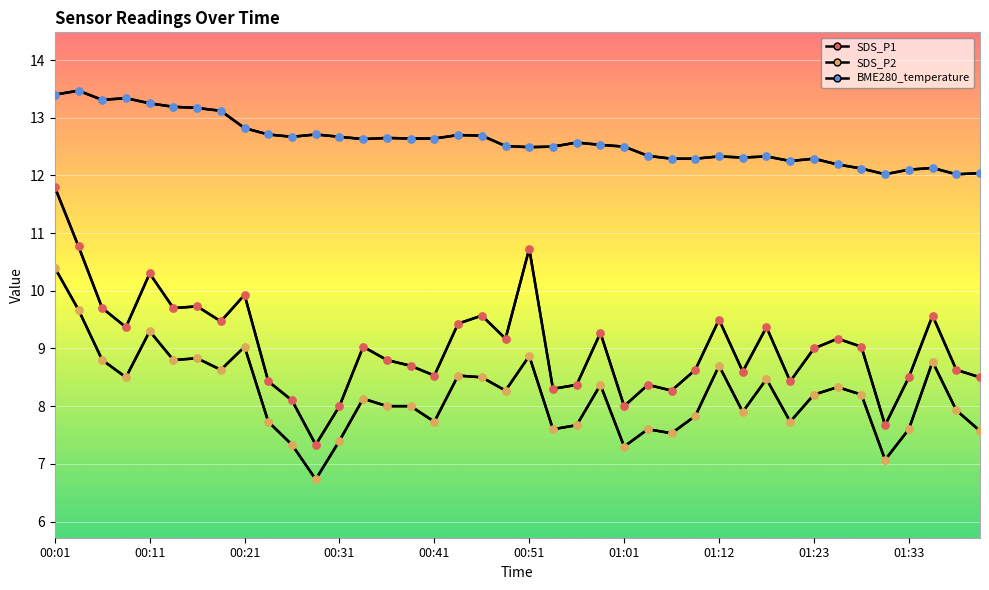

Which series has the largest Y range (max minus min)?

SDS_P1